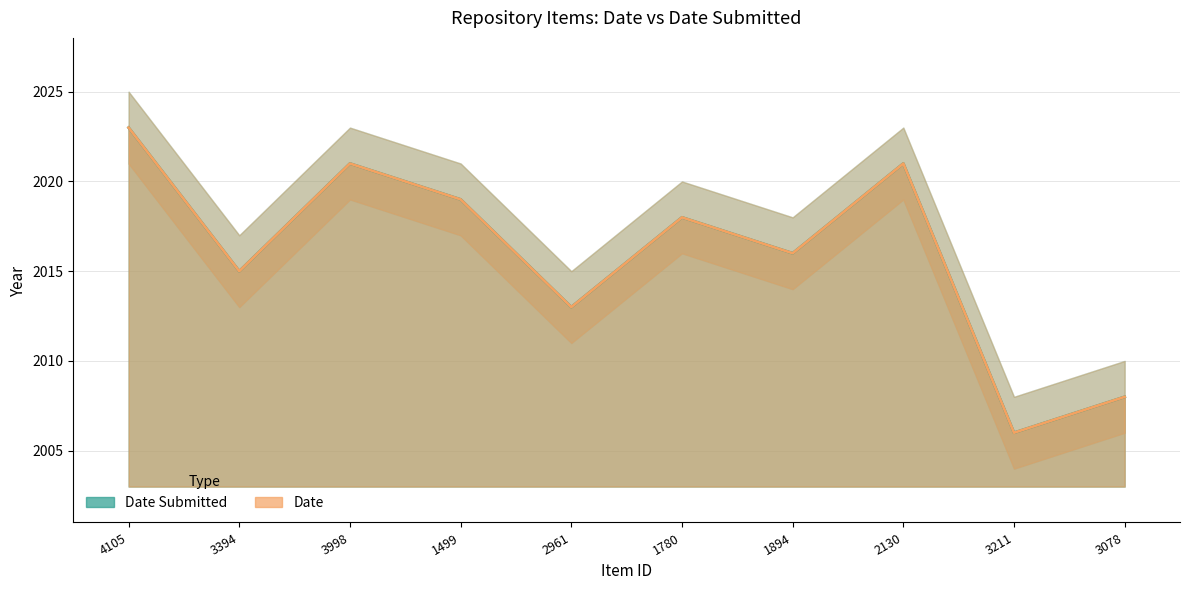

What is the sum of all Date Submitted values?

20160